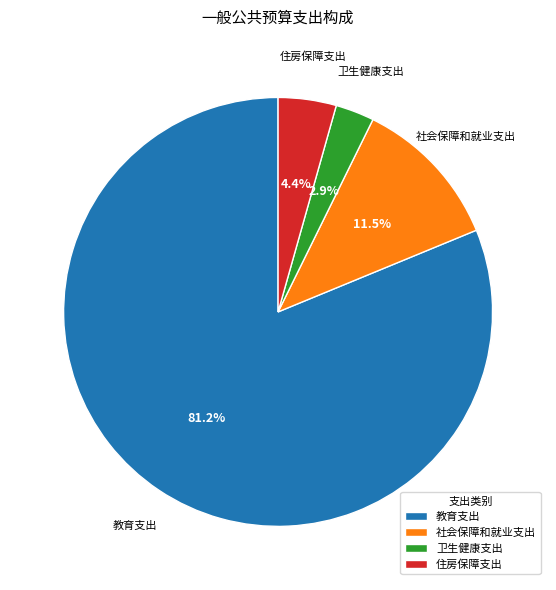

To the nearest percent, what is the difference between the largest and smallest slice percentages?

78%